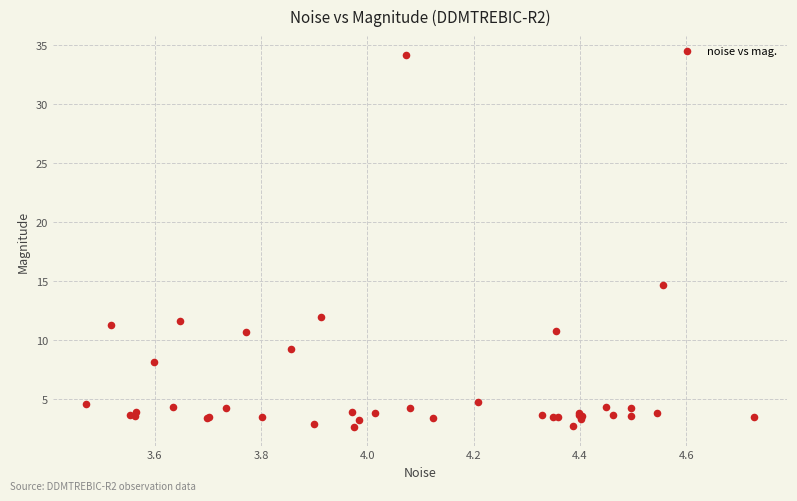

What Y value in the scatter plot is closest to 18?

14.7